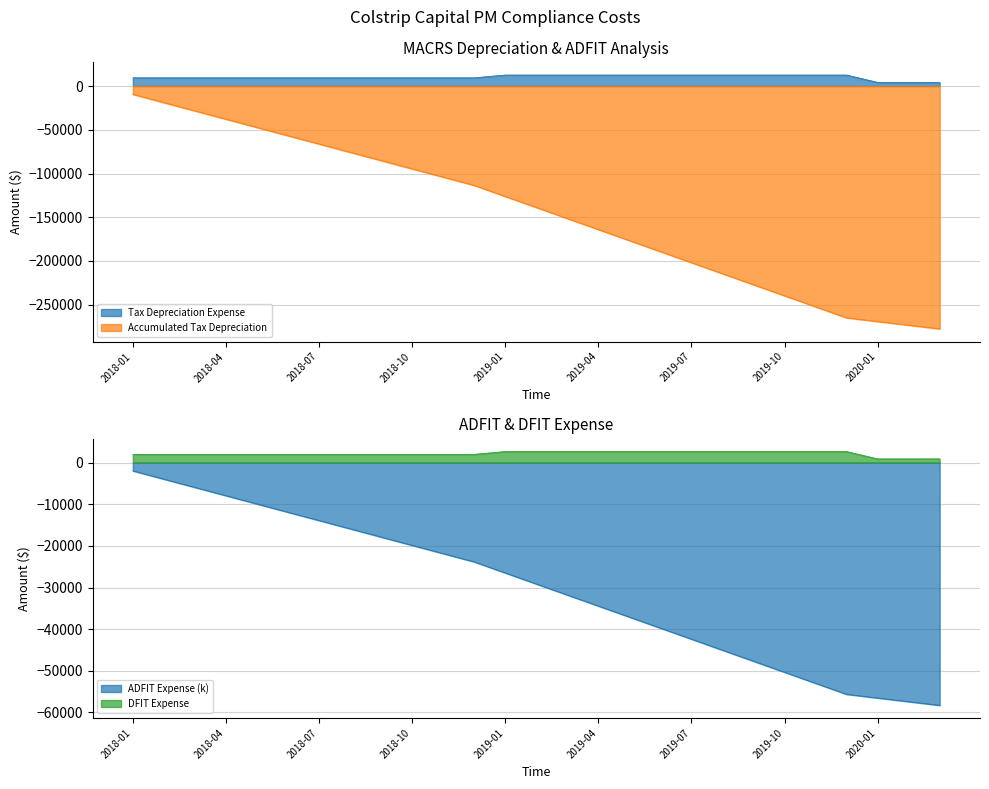

What is the greatest value displayed?

12617.8